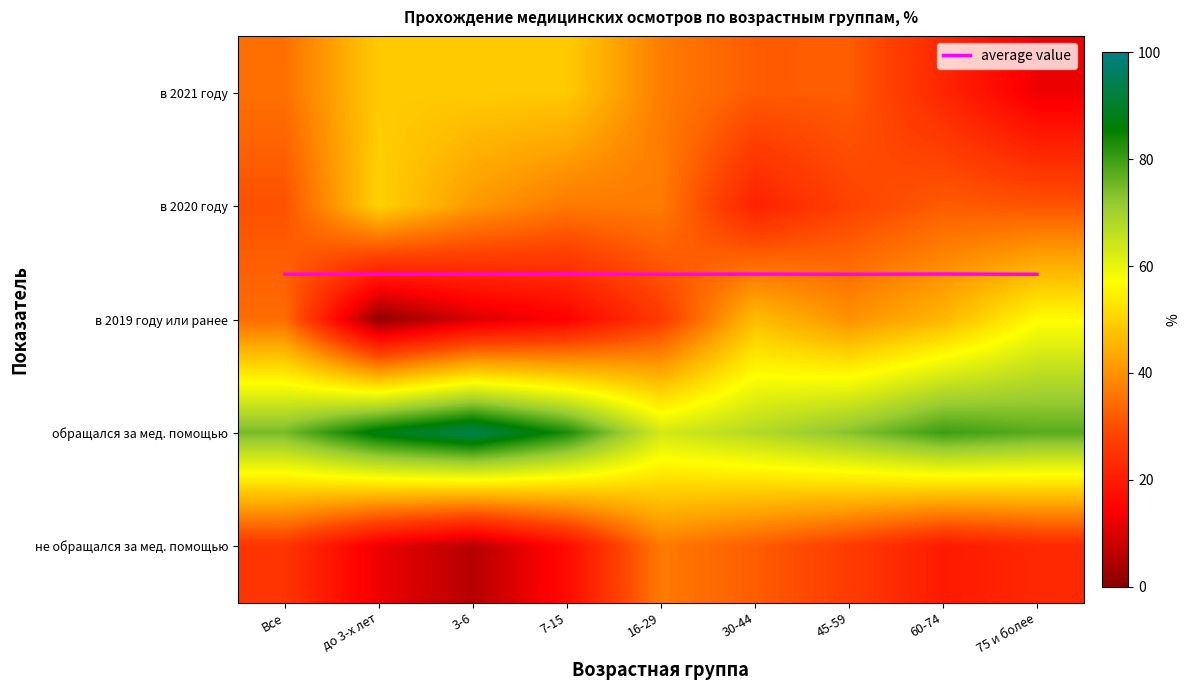

At how many categories does at least one series exceed 2?

9